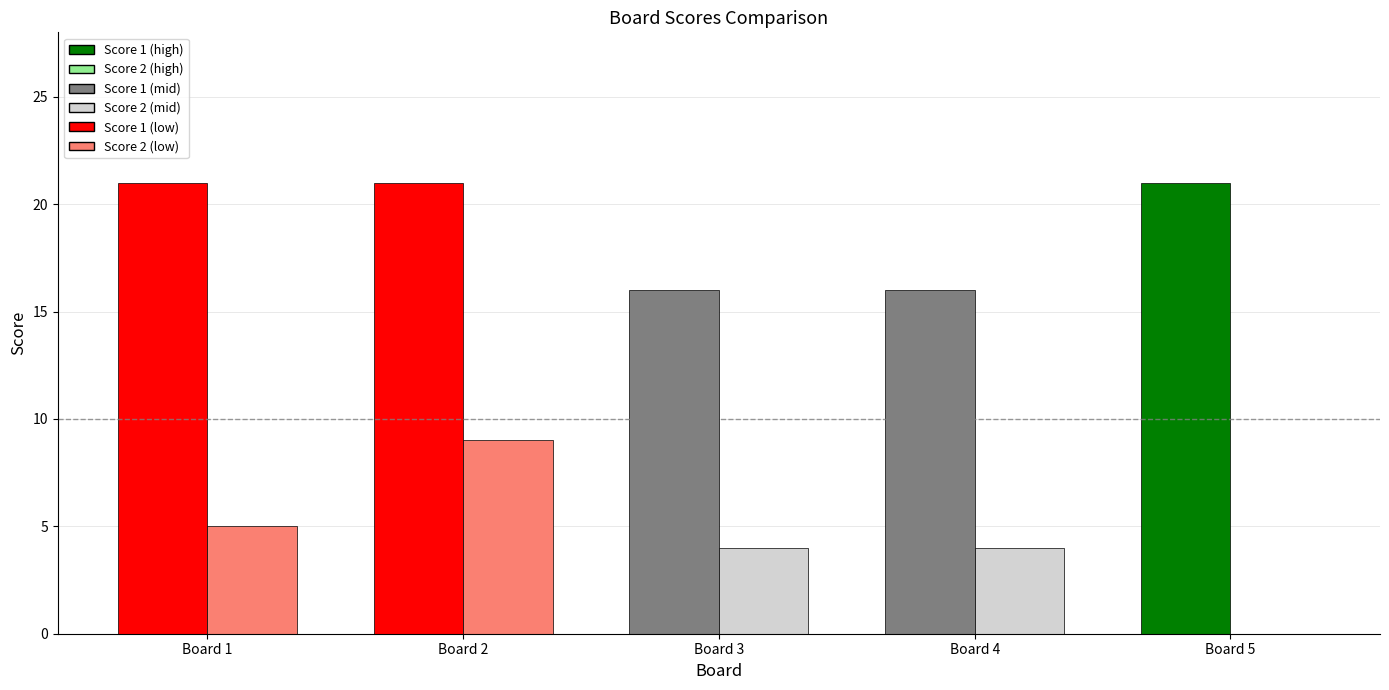

What is the total value across all series at Board 2?

30